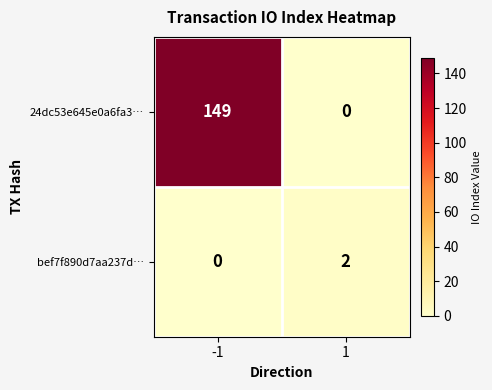

Rank the series by their average value, from highest to lowest.

24dc53e645e0a6fa3…, bef7f890d7aa237d…